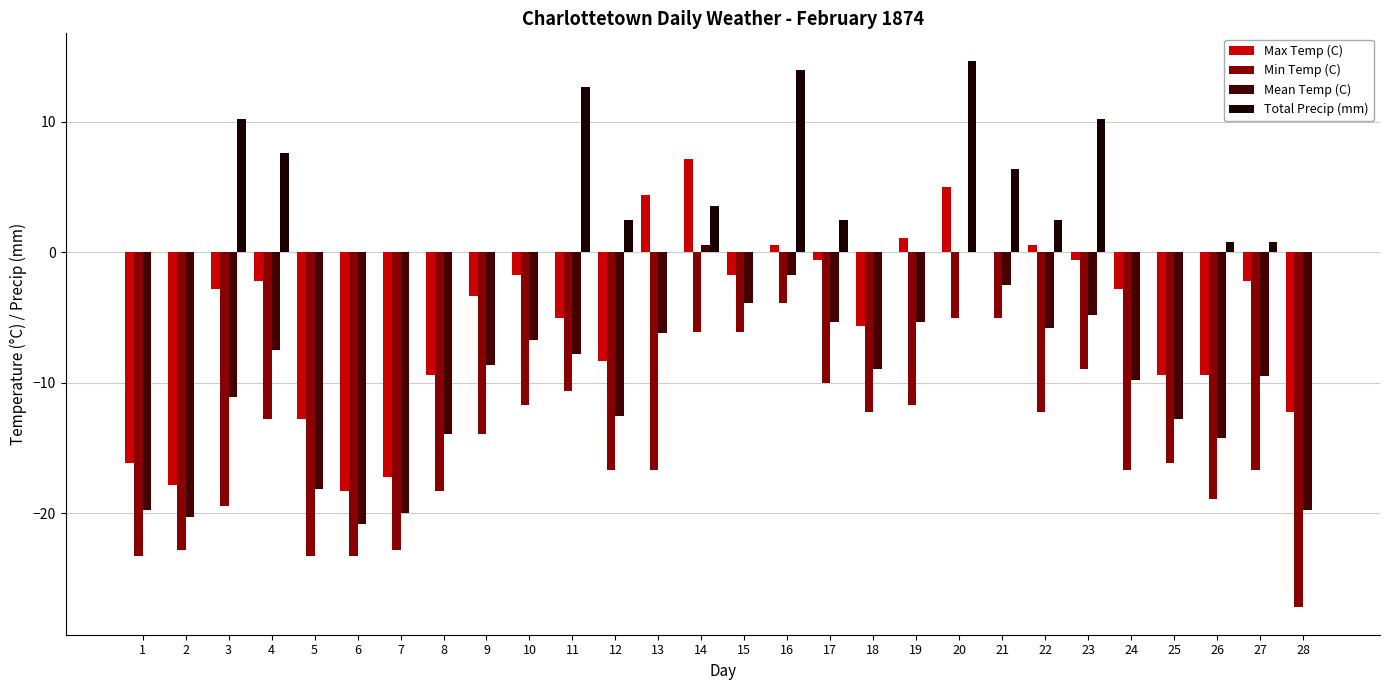

The Total Precip (mm) series shows 10.2 at 23. True or false?

True